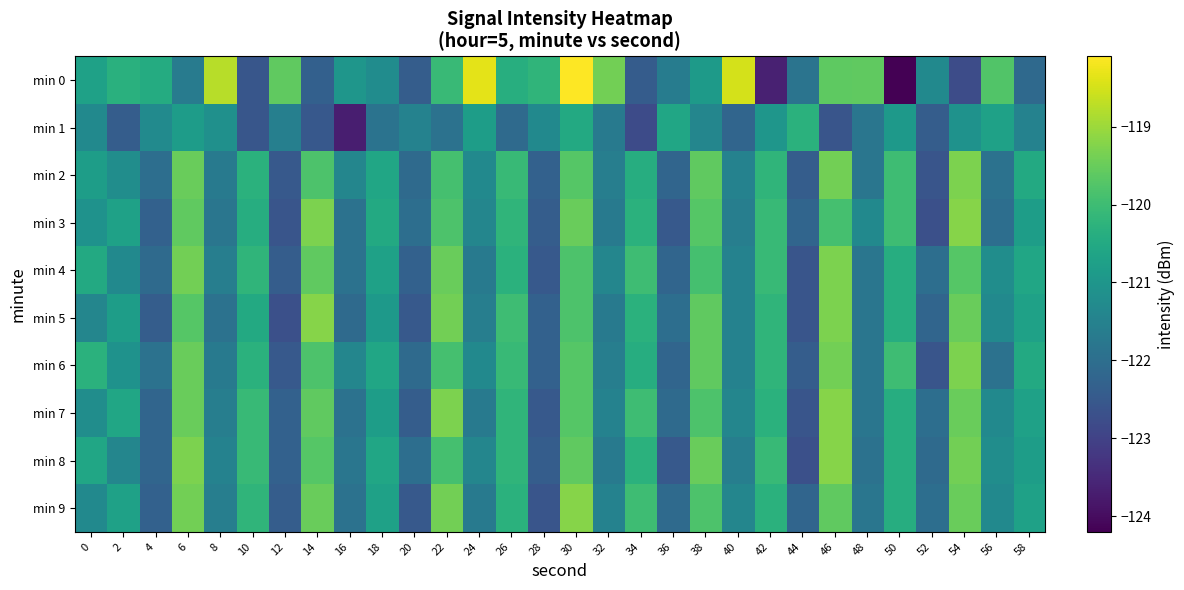

What is the smallest value displayed?

-124.2